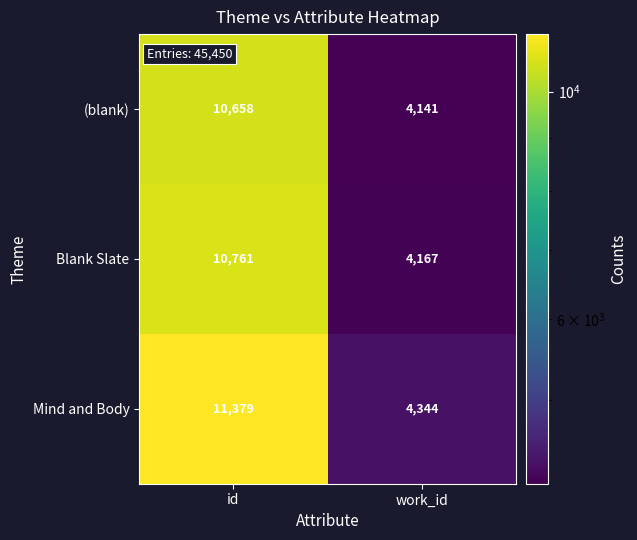

The value of Mind and Body at work_id is 4344. True or false?

True